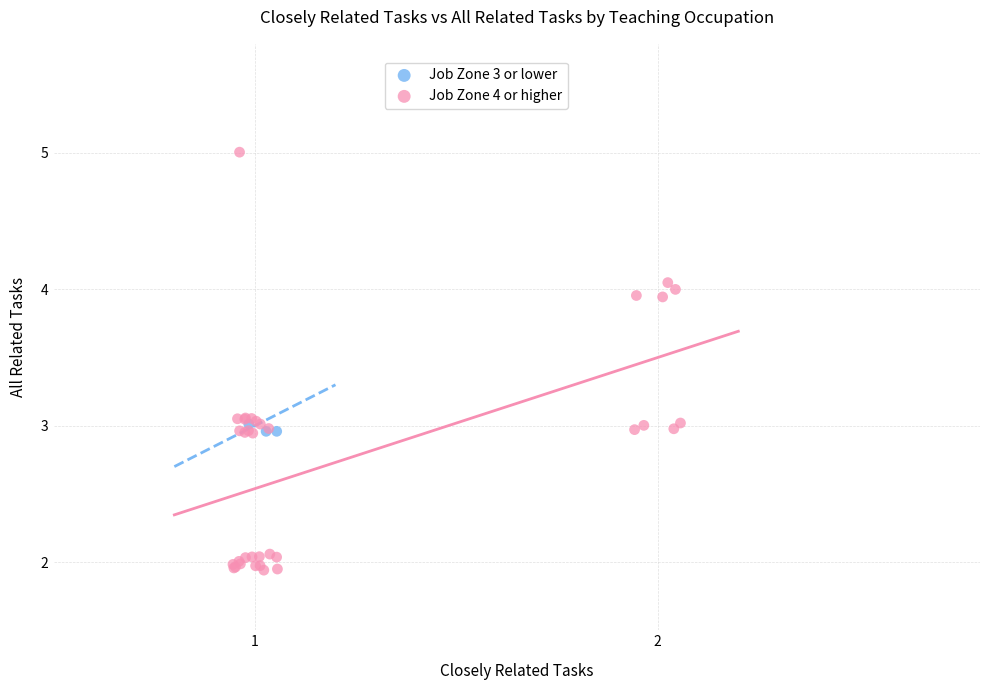

Which series contains the lowest Y value?

Job Zone 4 or higher